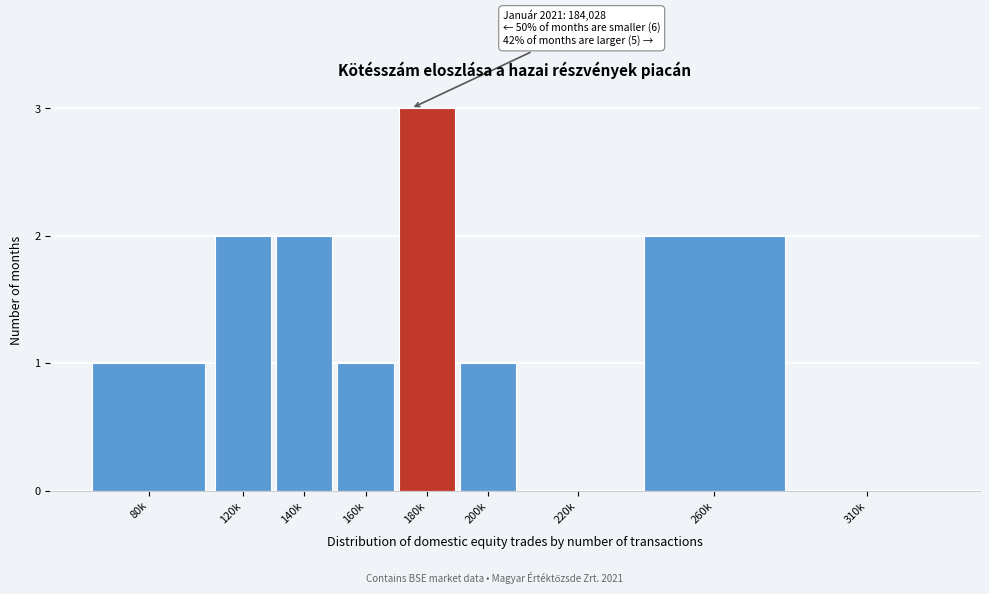

Reading right to left, transcribe all the data shown in this chart.

310k=0	260k=2	220k=0	200k=1	180k=3	160k=1	140k=2	120k=2	80k=1